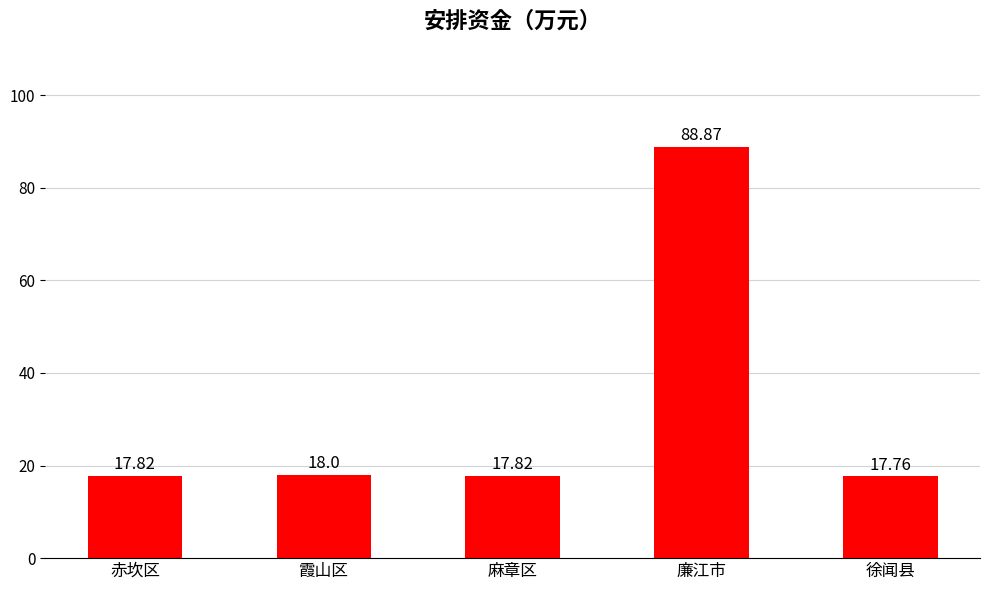

Which has a higher value, 霞山区 or 麻章区?

霞山区